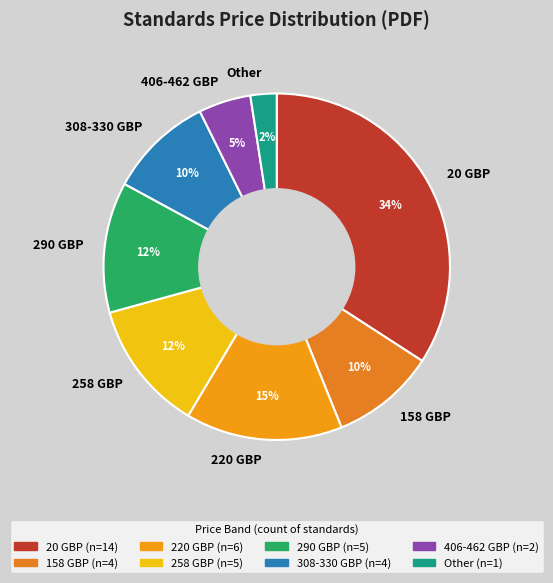

Is the sum of 258 GBP and Other greater than half?

No